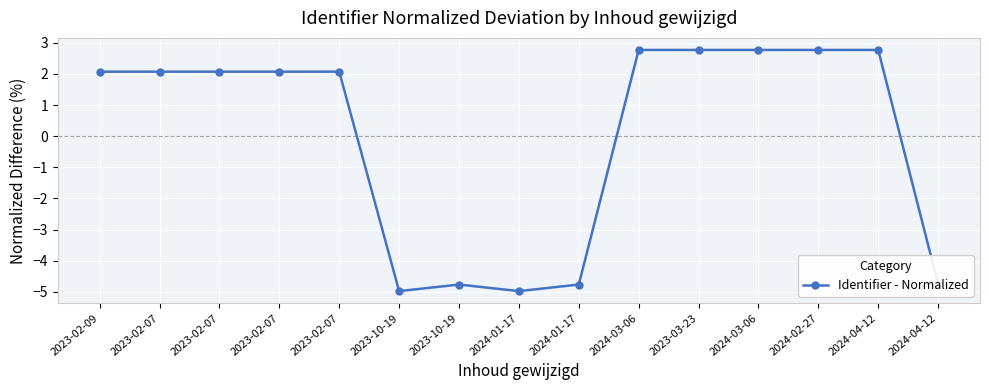

What is the difference between the maximum and second lowest values?

7.8